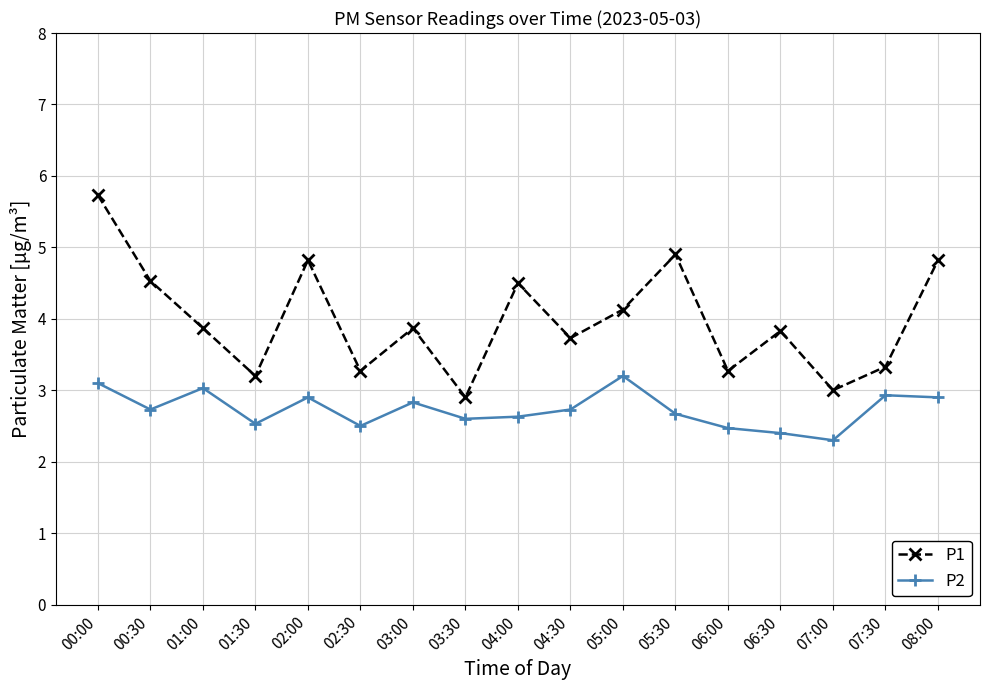

How many distinct data groups are displayed?

2